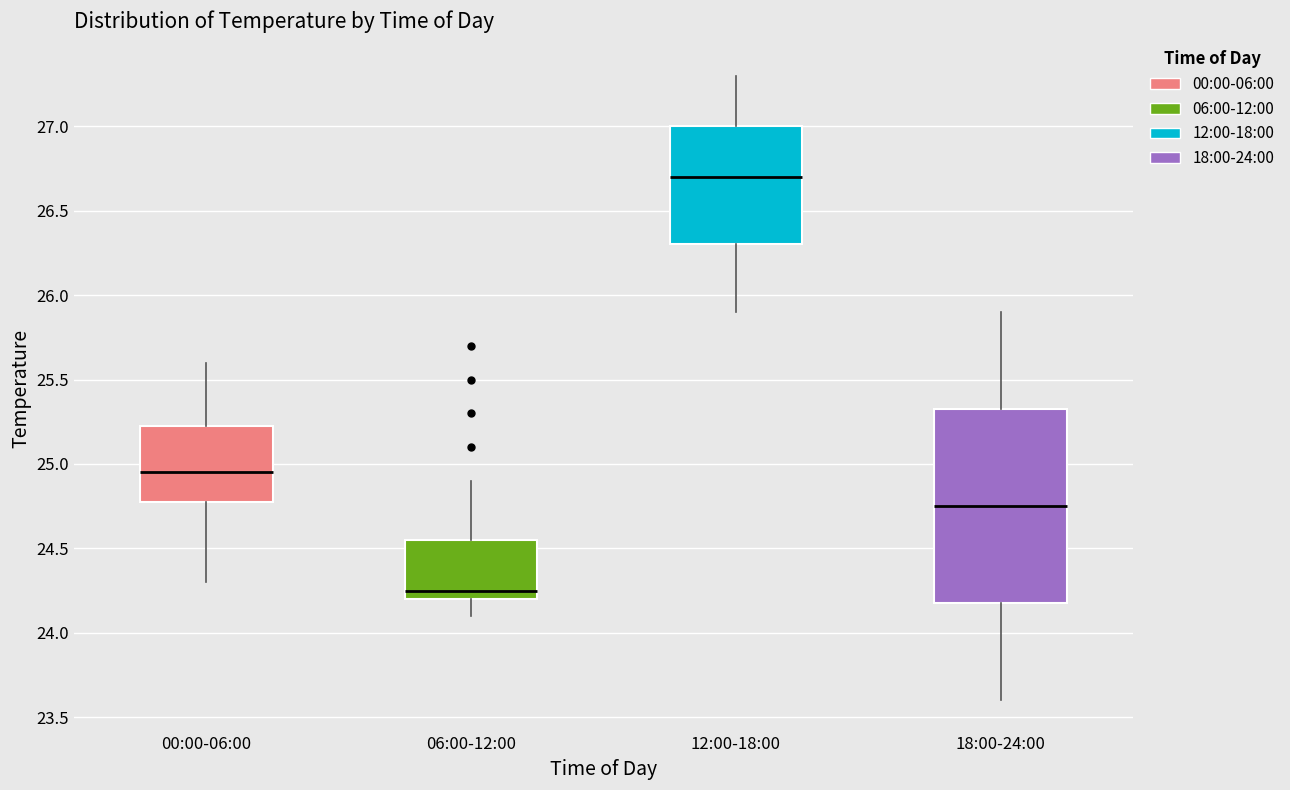

Which box is the tallest, from its lower edge to its upper edge?

18:00-24:00